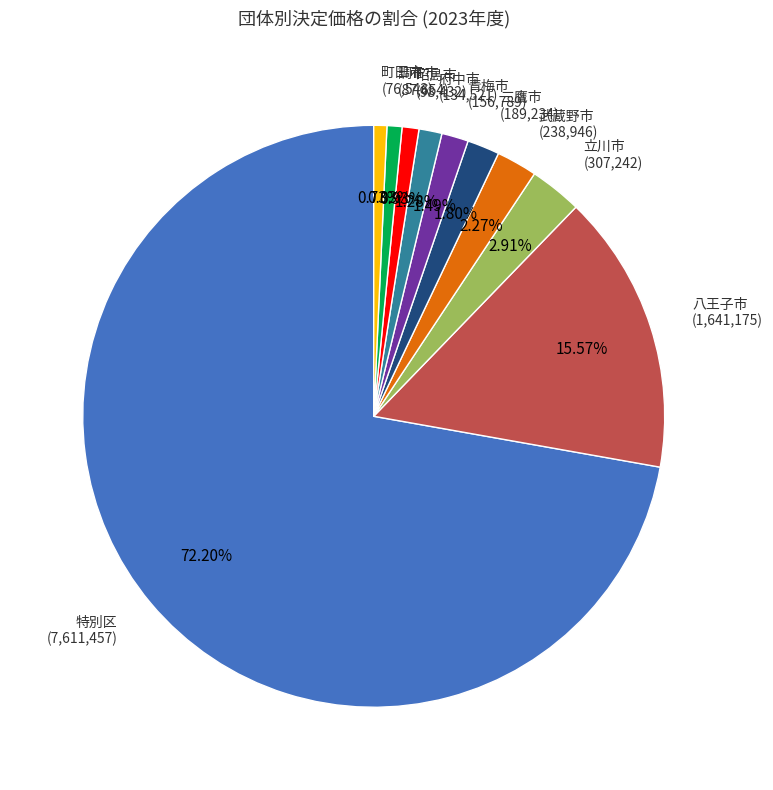

Is there any slice that represents more than half of the pie?

Yes